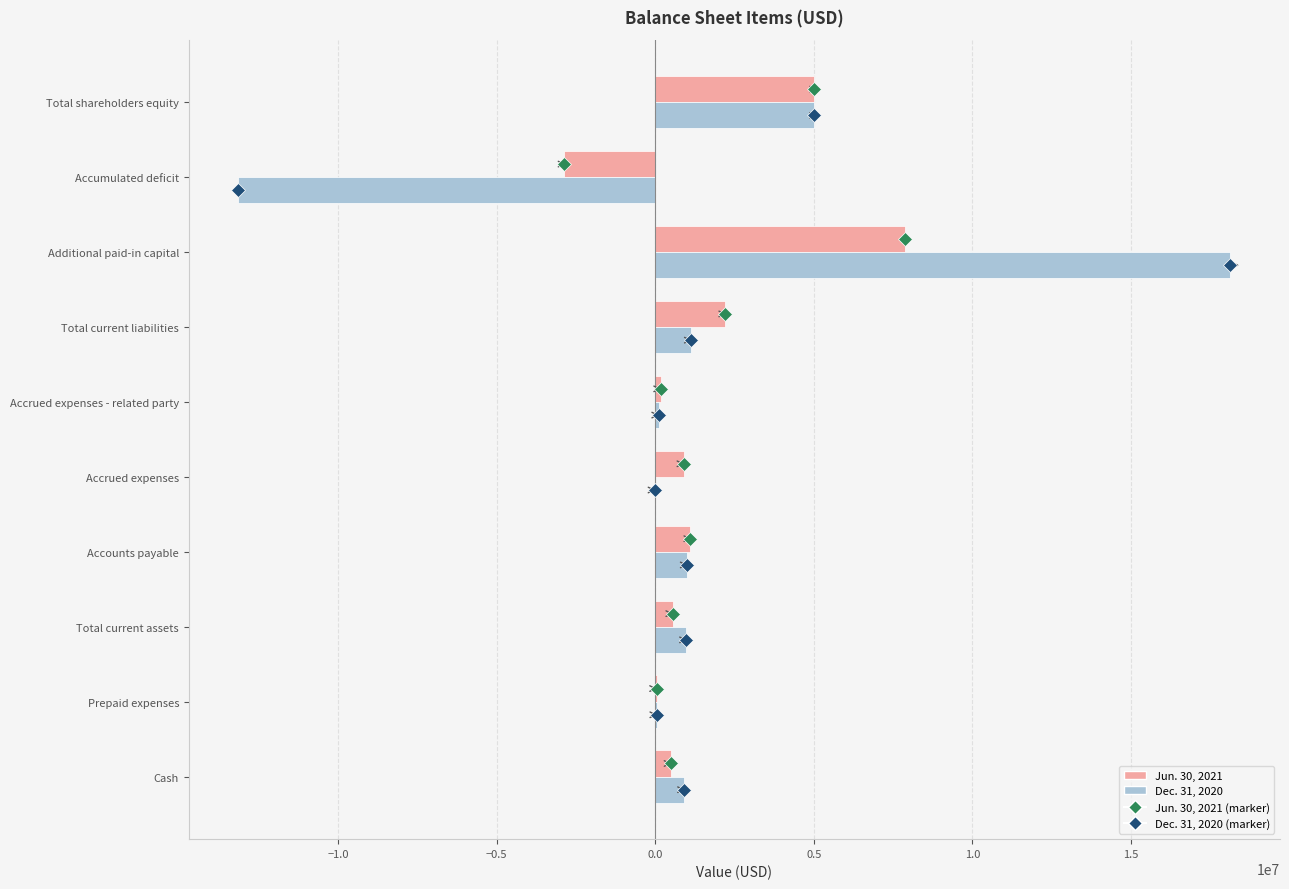

True or false: Dec. 31, 2020 has a value of -13141317 at Accumulated deficit.

True